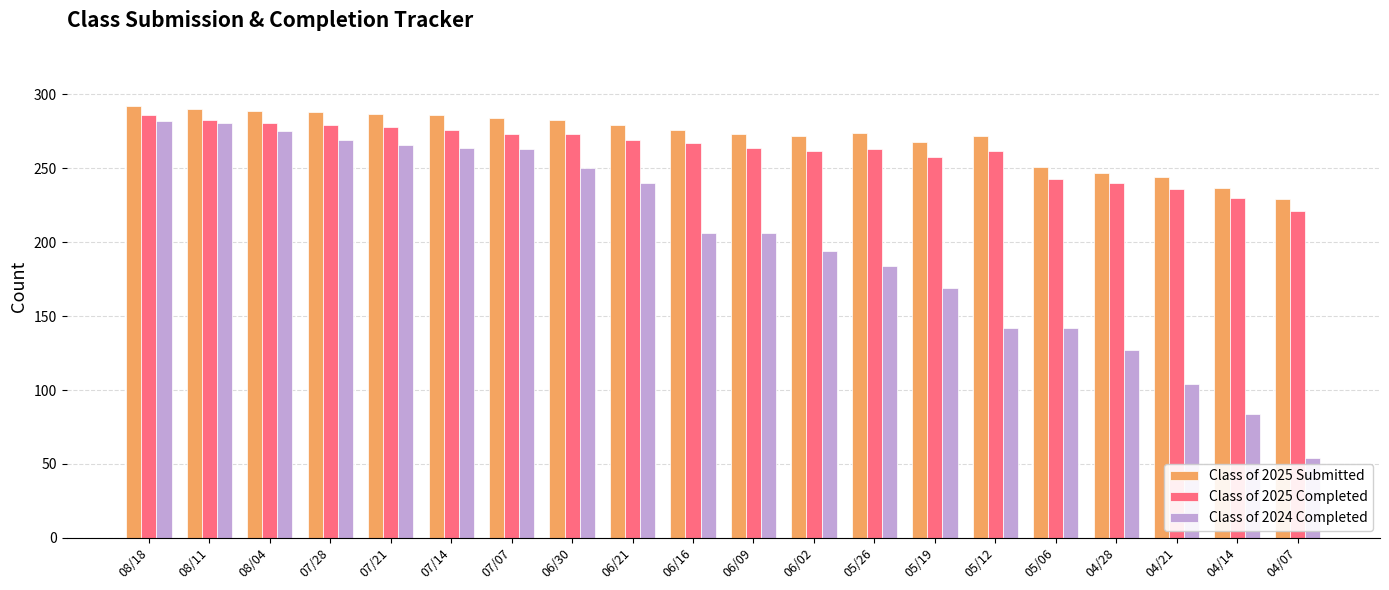

Count the number of categories in the chart.

20